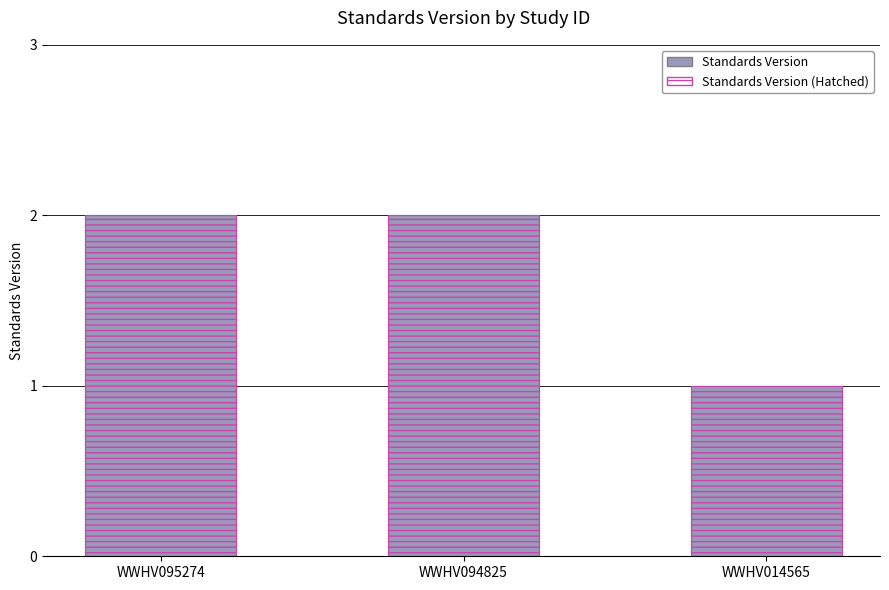

The Standards Version series shows 2 at WWHV094825. True or false?

True